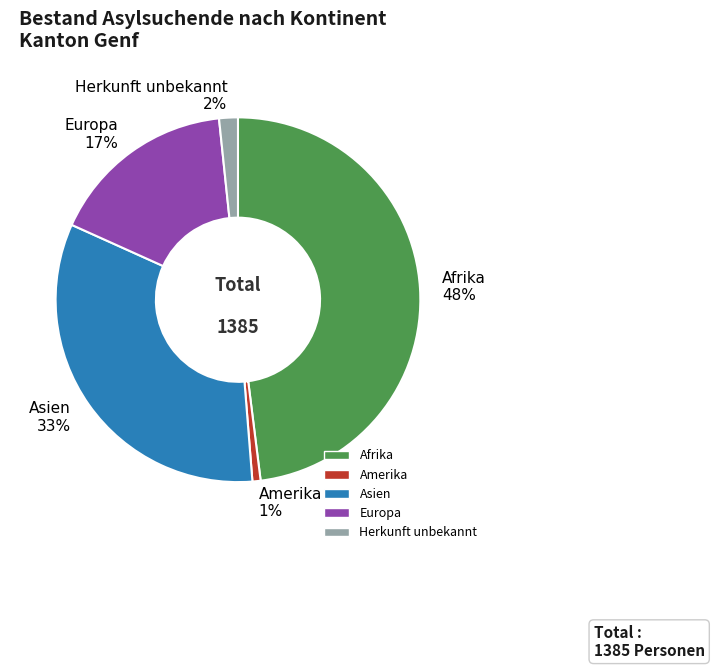

Which slice is the largest?

Afrika